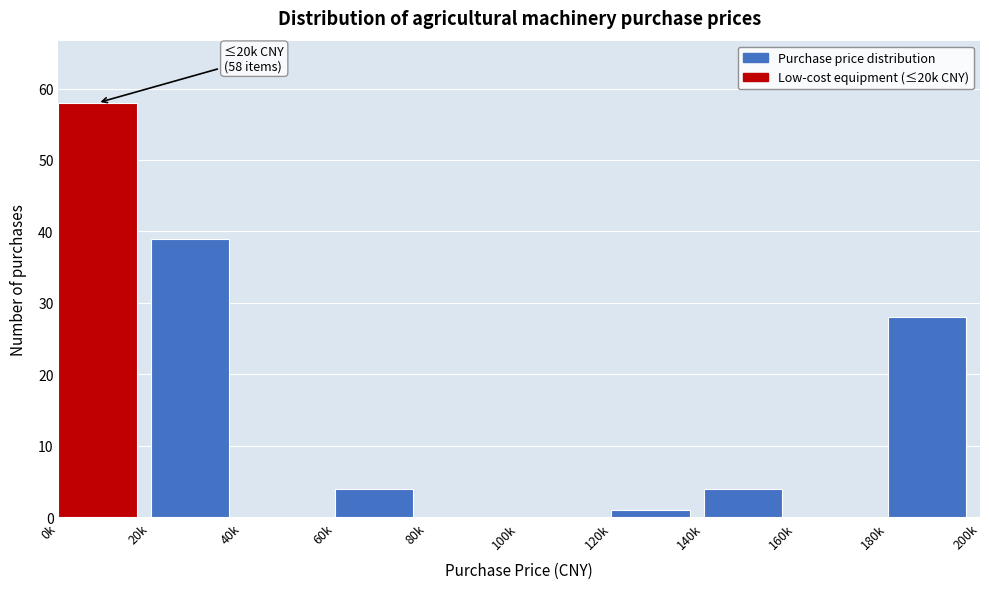

Reading right to left, list all the values displayed in this chart.

180k=28	160k=0	140k=4	120k=1	100k=0	80k=0	60k=4	40k=0	20k=39	0k=58